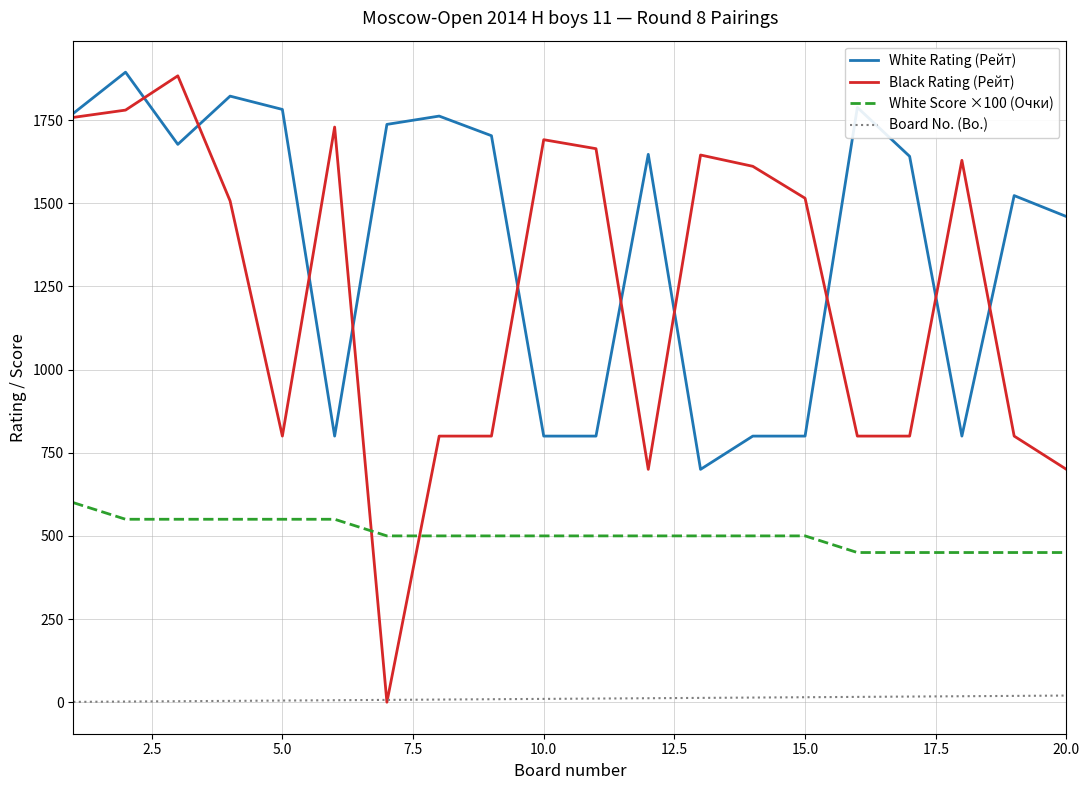

True or false: White Rating (Рейт) and Board No. (Bo.) cross at least once.

False